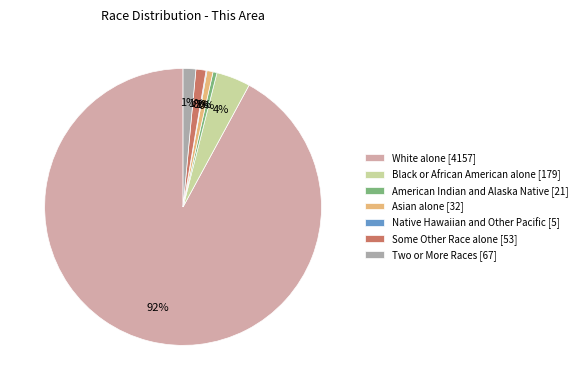

Which category has the biggest portion of the pie?

White alone [4157]